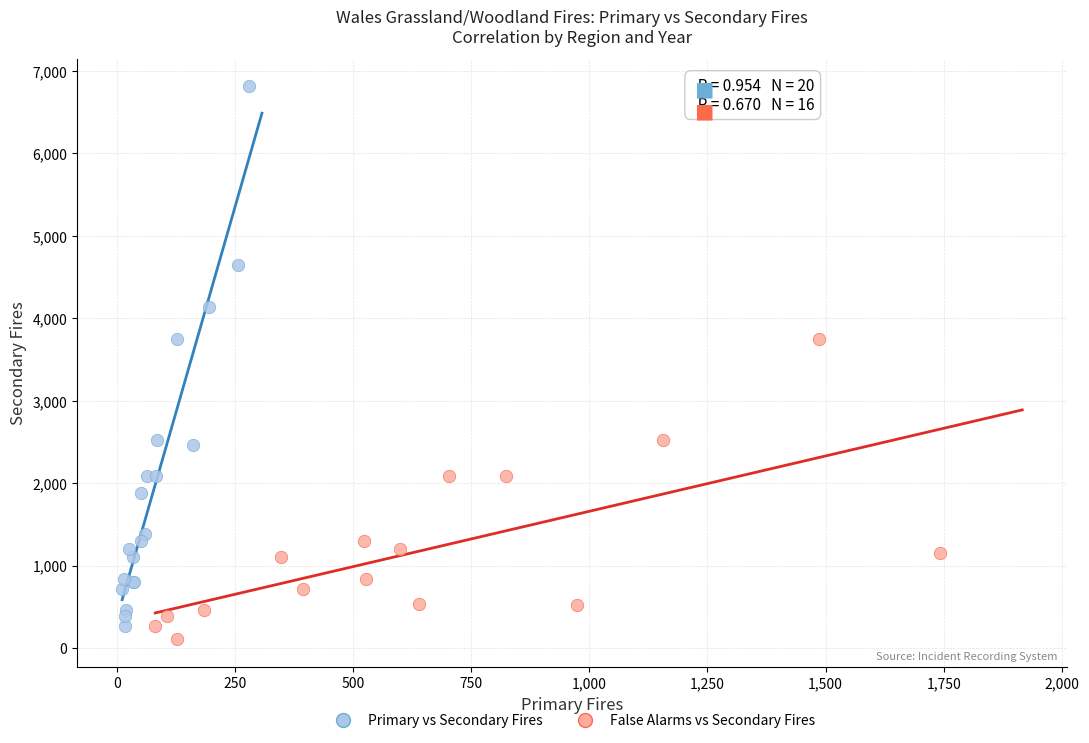

Which series contains the highest Y value?

Primary vs Secondary Fires